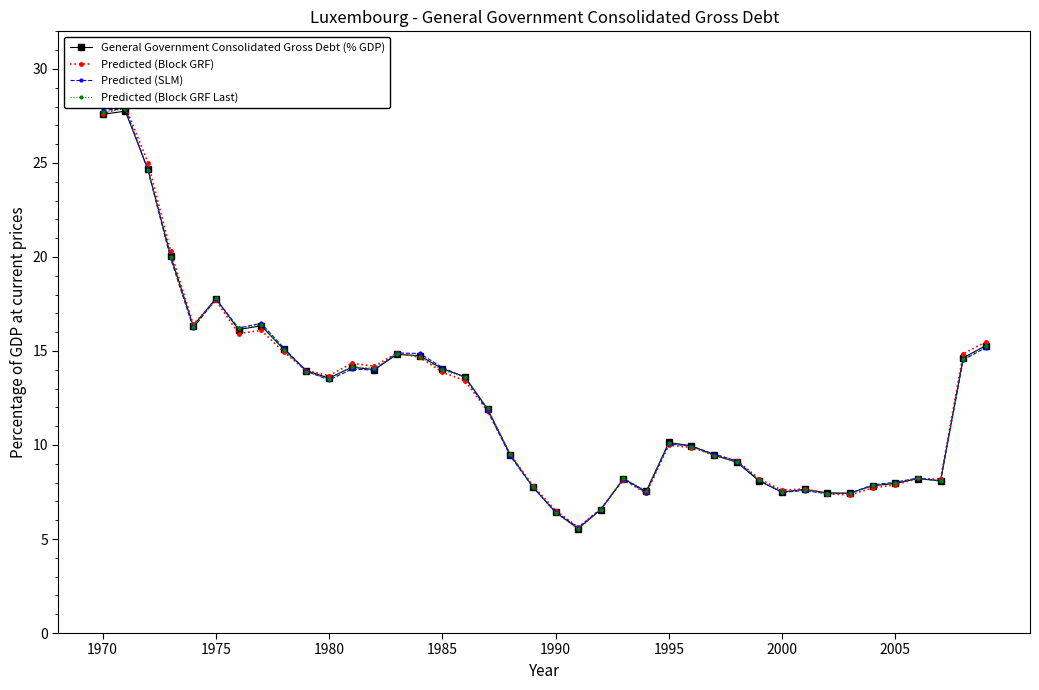

How many data points in Predicted (Block GRF) are less than 11?

20